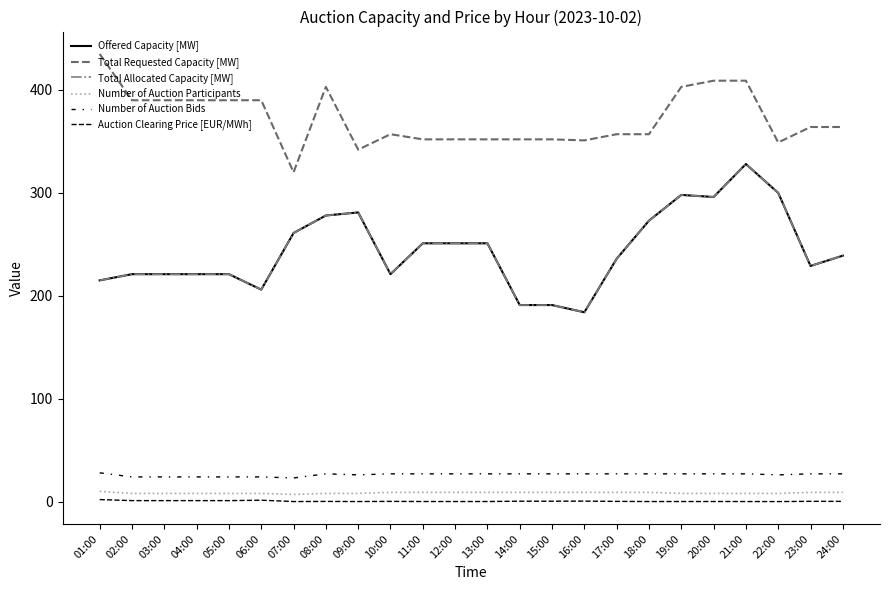

Does the chart display data point markers on the line(s)?

No